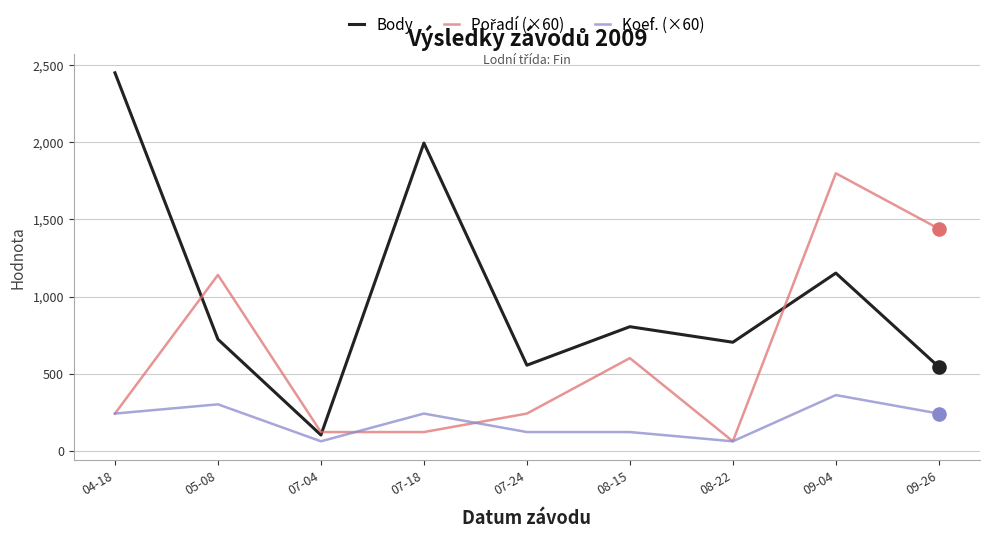

Which series has the largest range (max minus min)?

Body